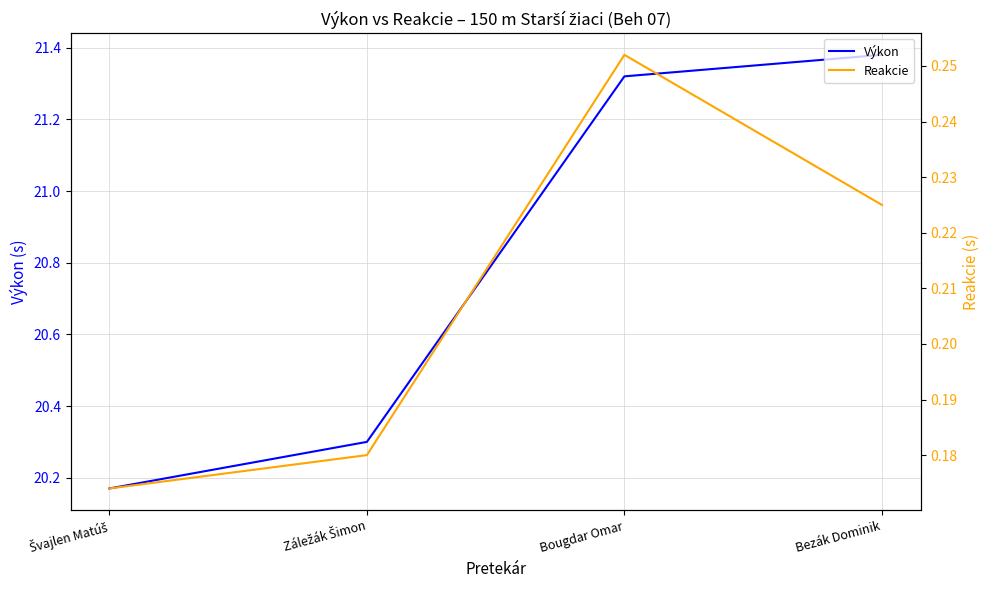

What is the minimum value shown in the chart?

0.2